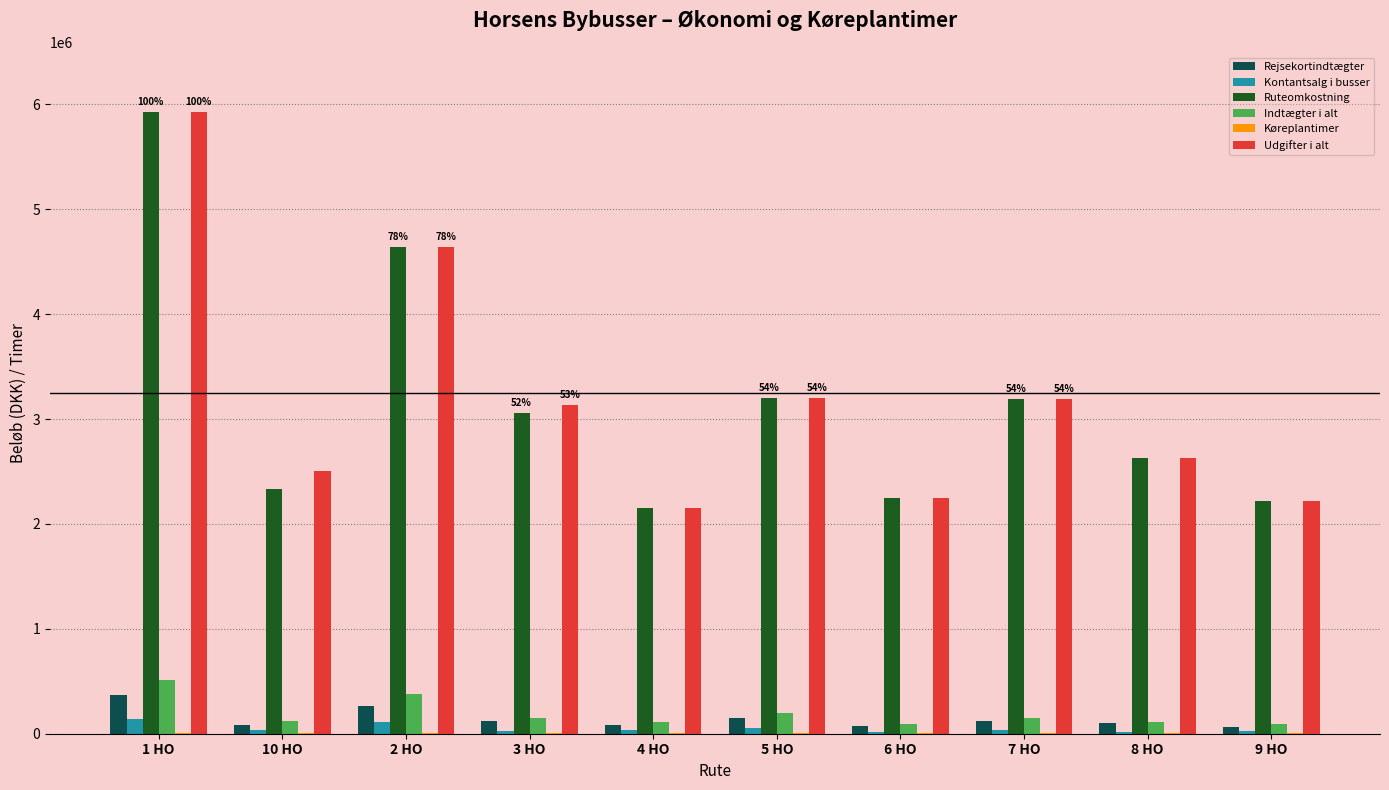

Are the bars horizontal?

No